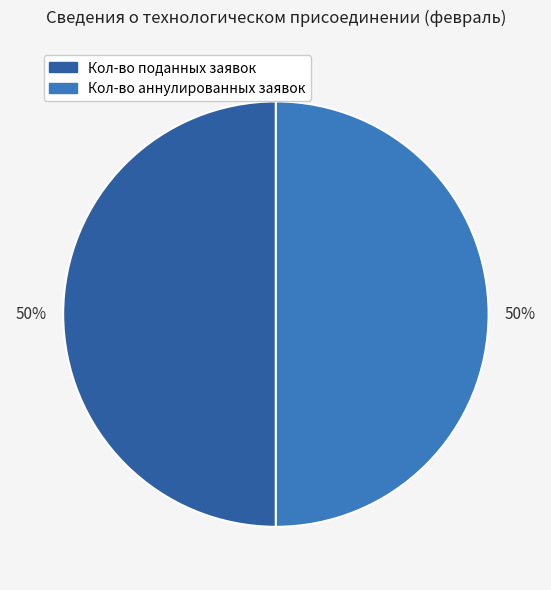

To the nearest percent, what is the difference between the largest and smallest slice percentages?

0%